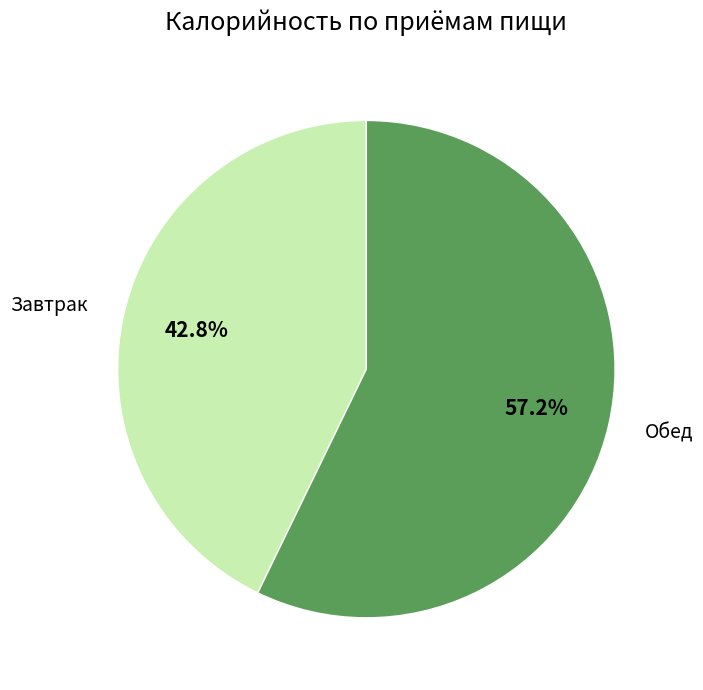

Is there any slice that represents more than half of the pie?

Yes